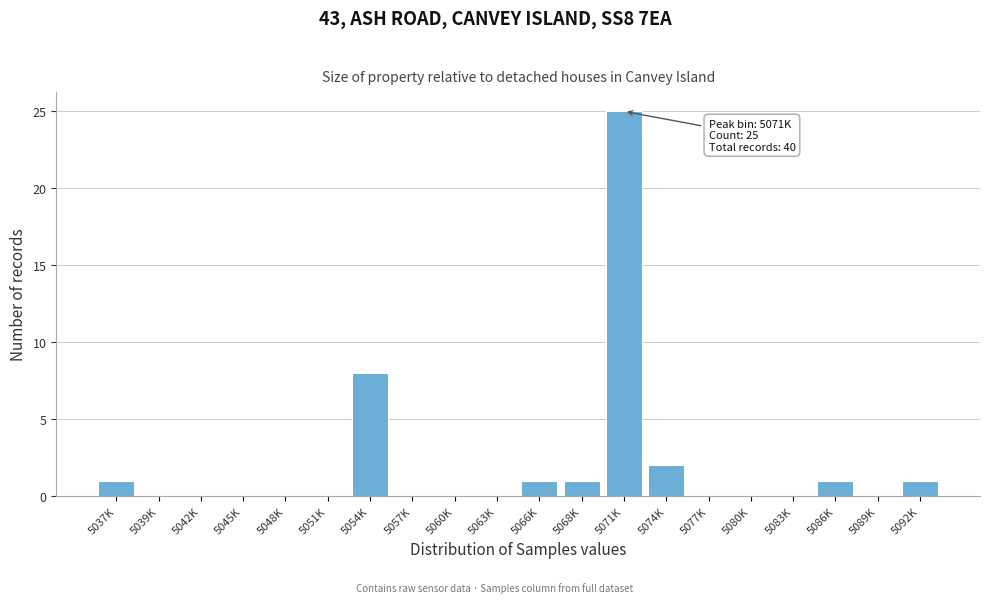

Reading left to right, extract all data points from this chart.

5037K=1	5039K=0	5042K=0	5045K=0	5048K=0	5051K=0	5054K=8	5057K=0	5060K=0	5063K=0	5066K=1	5068K=1	5071K=25	5074K=2	5077K=0	5080K=0	5083K=0	5086K=1	5089K=0	5092K=1